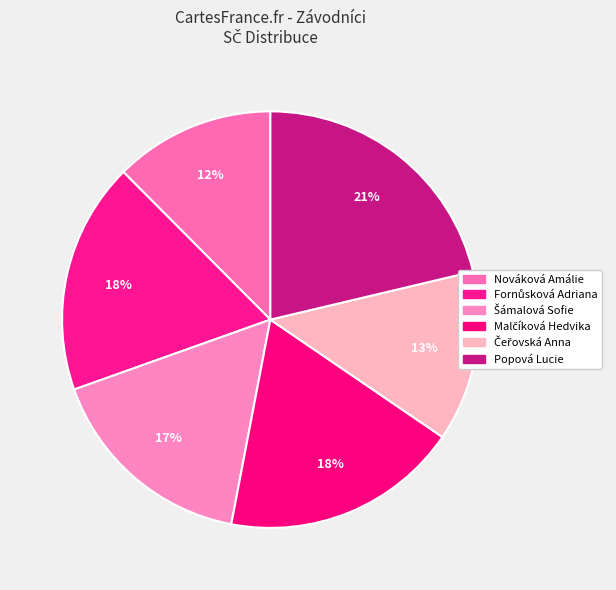

Count the number of slices in the pie.

6